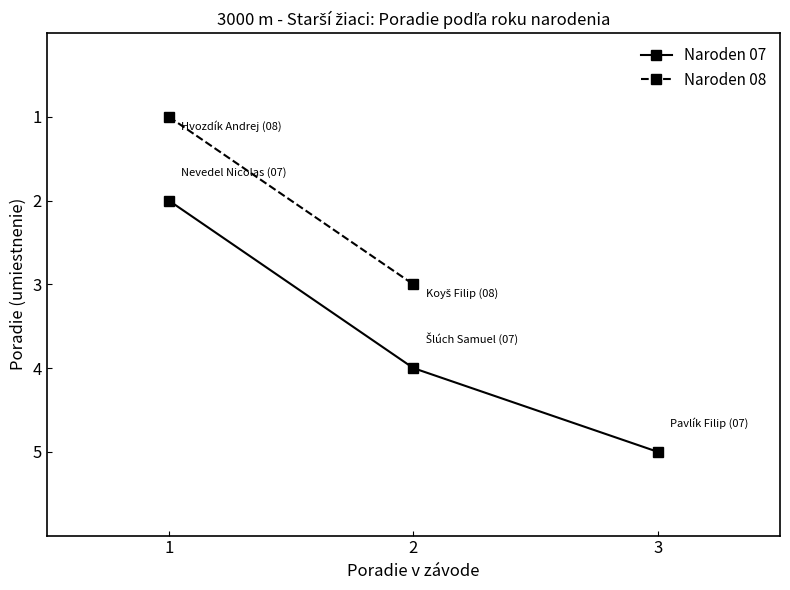

What is the difference between the maximum and minimum values?

3